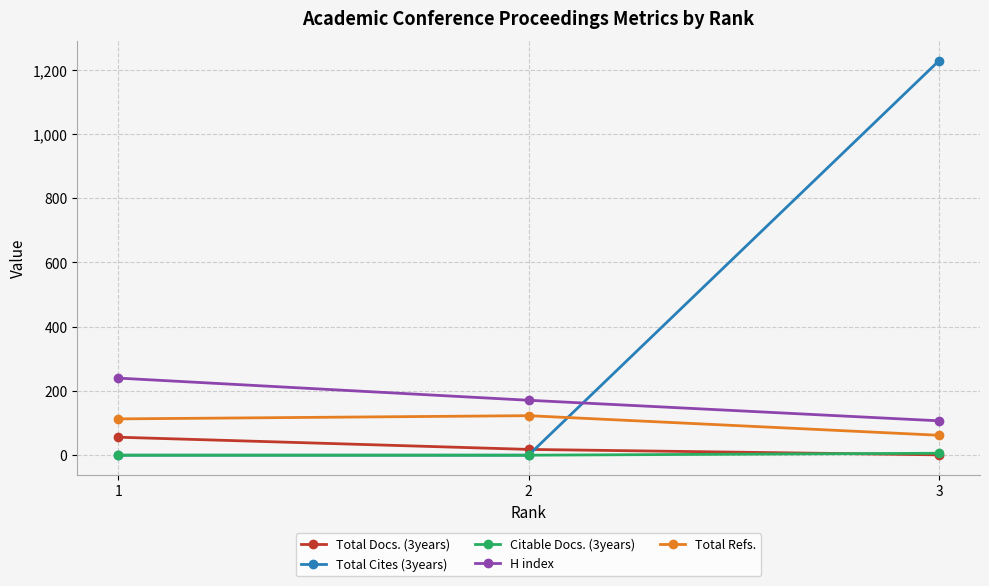

What is the difference between the maximum and minimum values in the Total Docs. (3years) series?

55